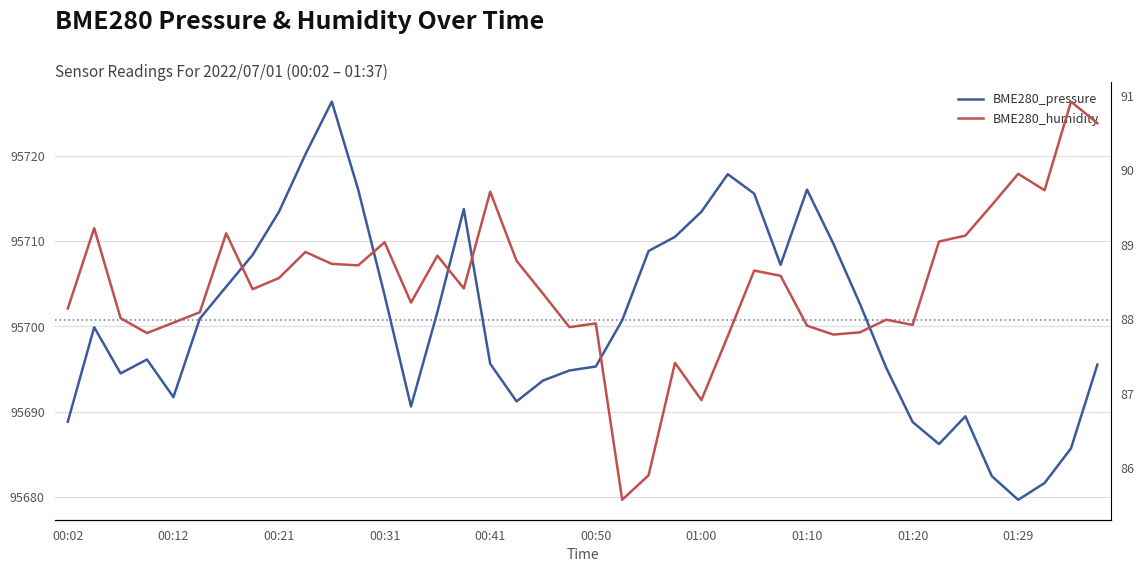

How many interior local valleys does the BME280_pressure series have?

7